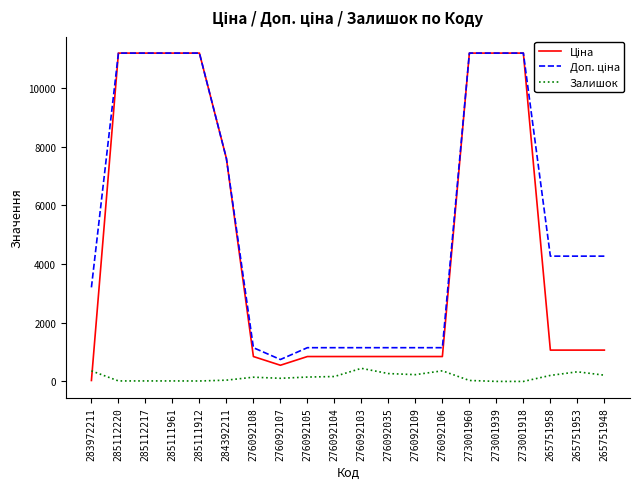

How many lines are shown in the chart?

3